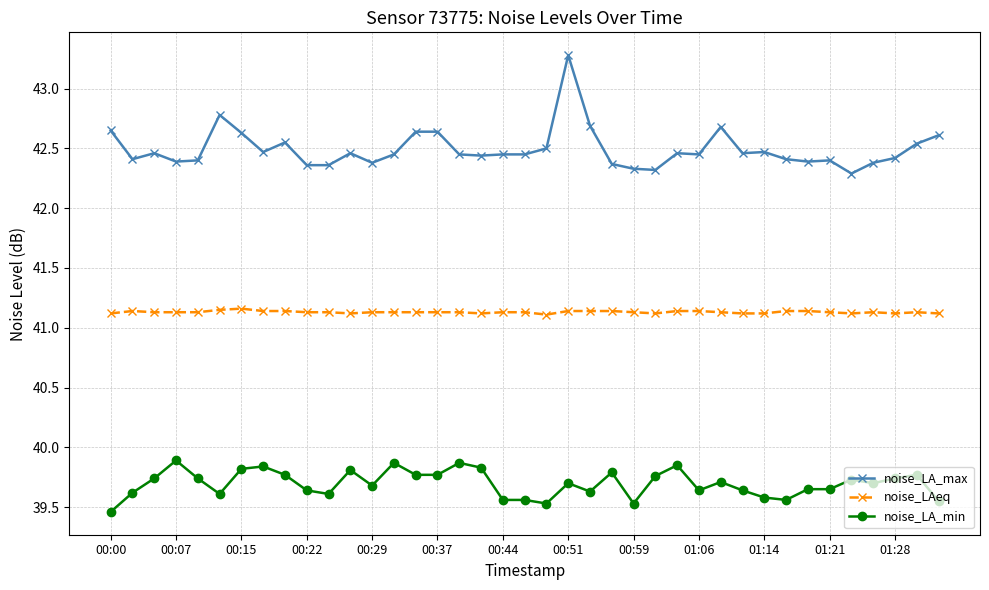

How many noise_LA_min values are between 39 and 40?

39